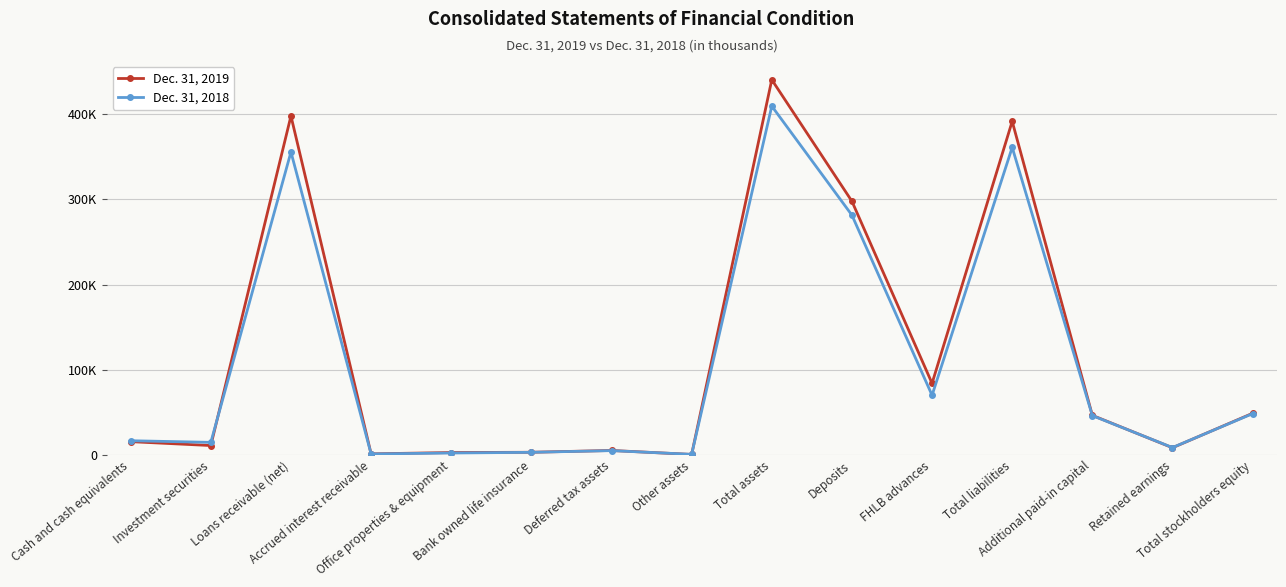

List the series in order of their peak value, lowest first.

Dec. 31, 2018, Dec. 31, 2019